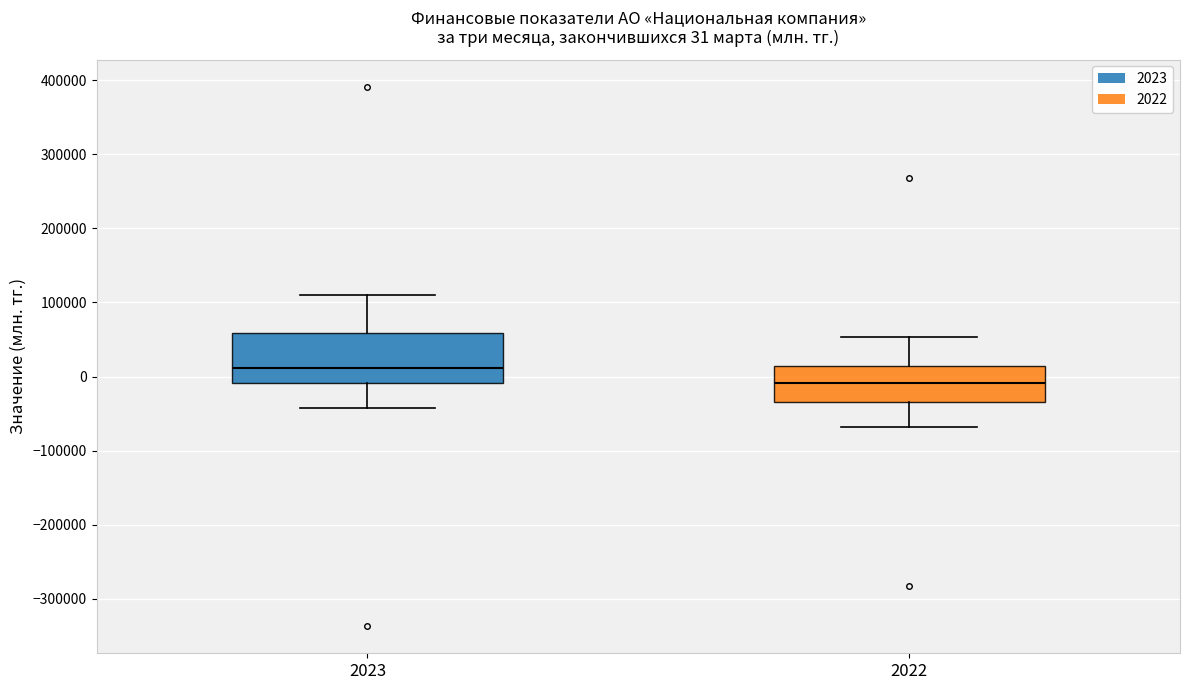

Comparing the boxes themselves (not the whiskers), which one is the tallest?

2023